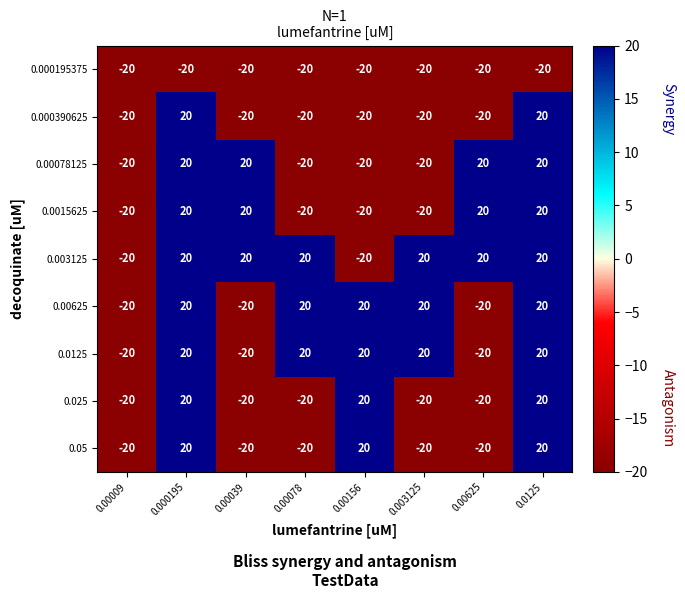

Which series has the largest total across all categories?

0.003125